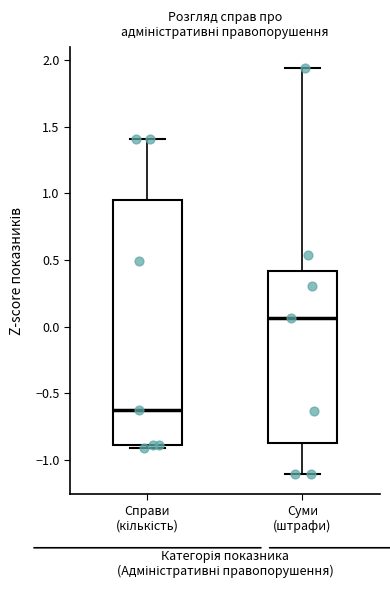

Which box has the lowest median line?

Справи (кількість)